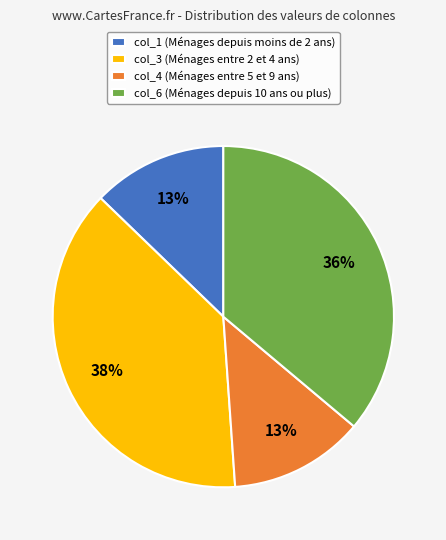

Approximately how many times larger is the value at col_6 (Ménages depuis 10 ans ou plus) compared to col_1 (Ménages depuis moins de 2 ans)?

2.8